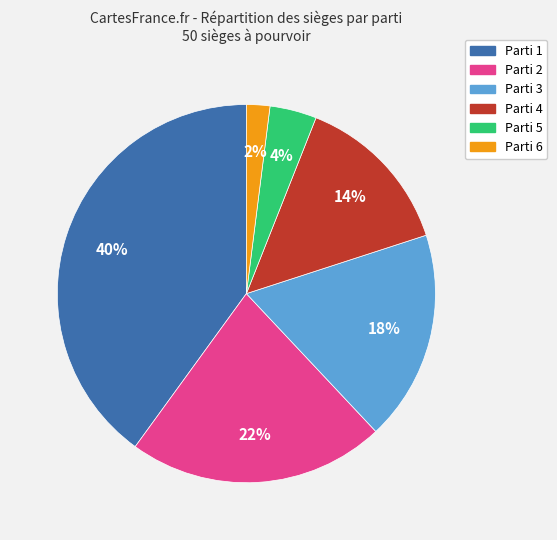

Count the number of slices in the pie.

6